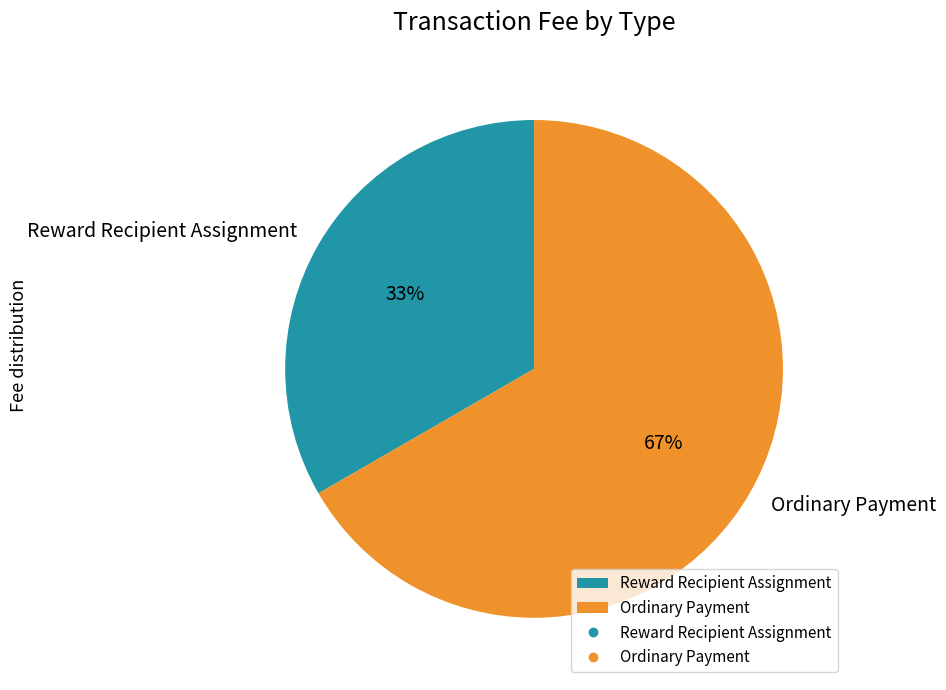

Rank the categories by value from lowest to highest.

Reward Recipient Assignment, Ordinary Payment